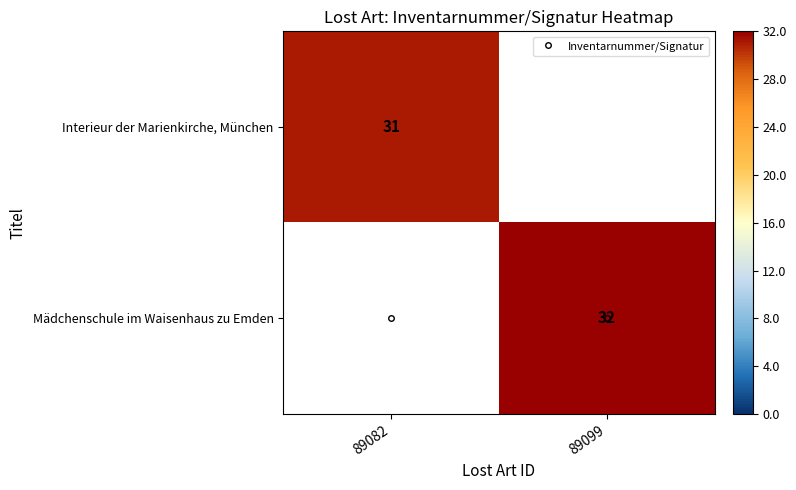

The value of Interieur der Marienkirche, München at 89082 is 31.0. True or false?

True